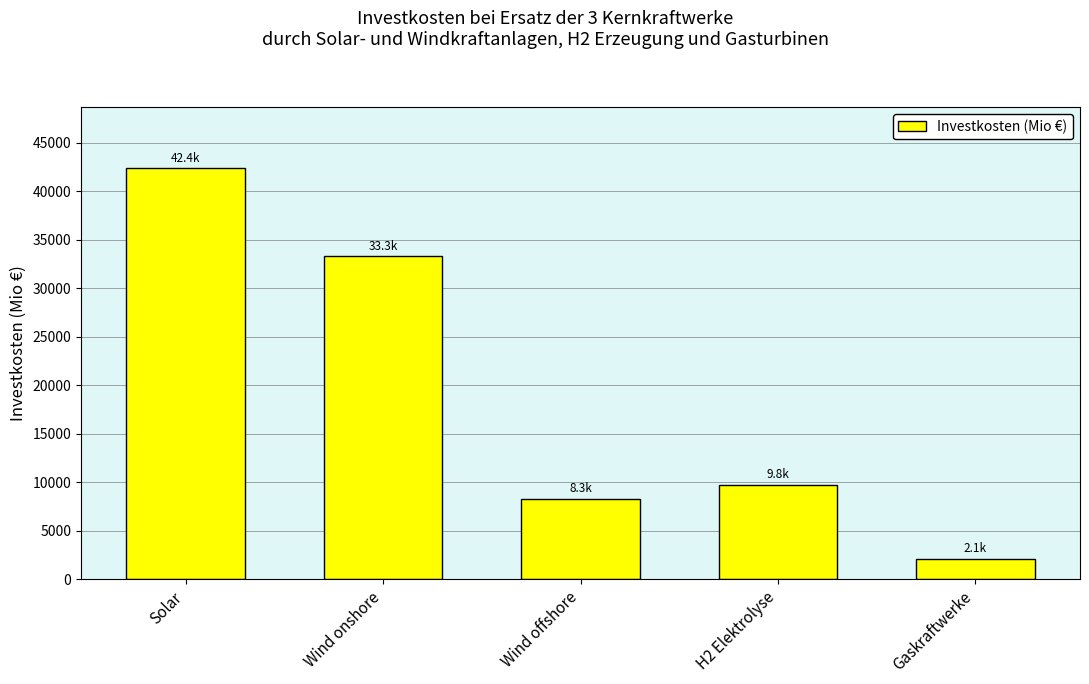

True or false: the data shows 33287.7 at Wind onshore.

True